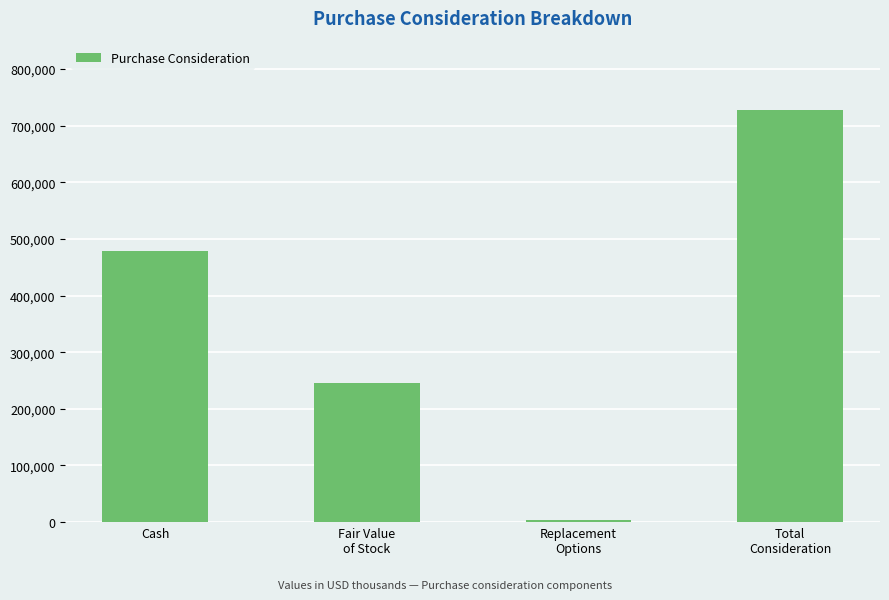

Count the values in the range 245368 to 728366.

3